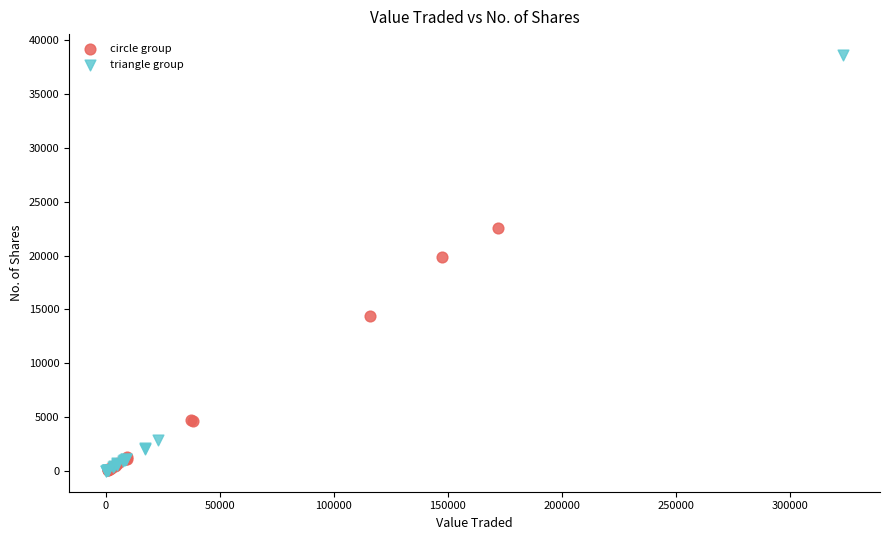

Which series has the widest spread of Y values?

triangle group